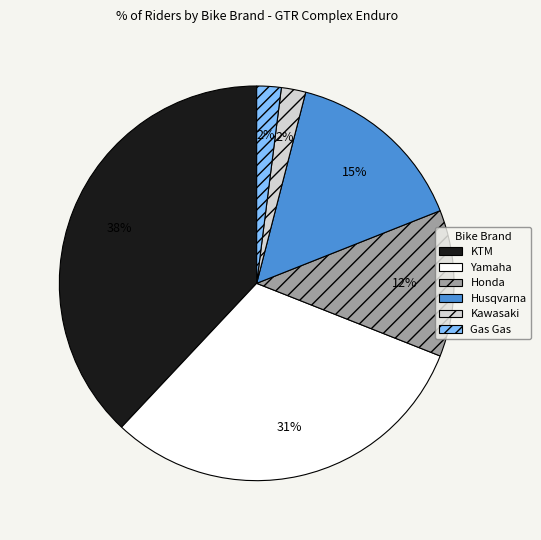

Do KTM and Gas Gas together represent more than half of the pie?

No